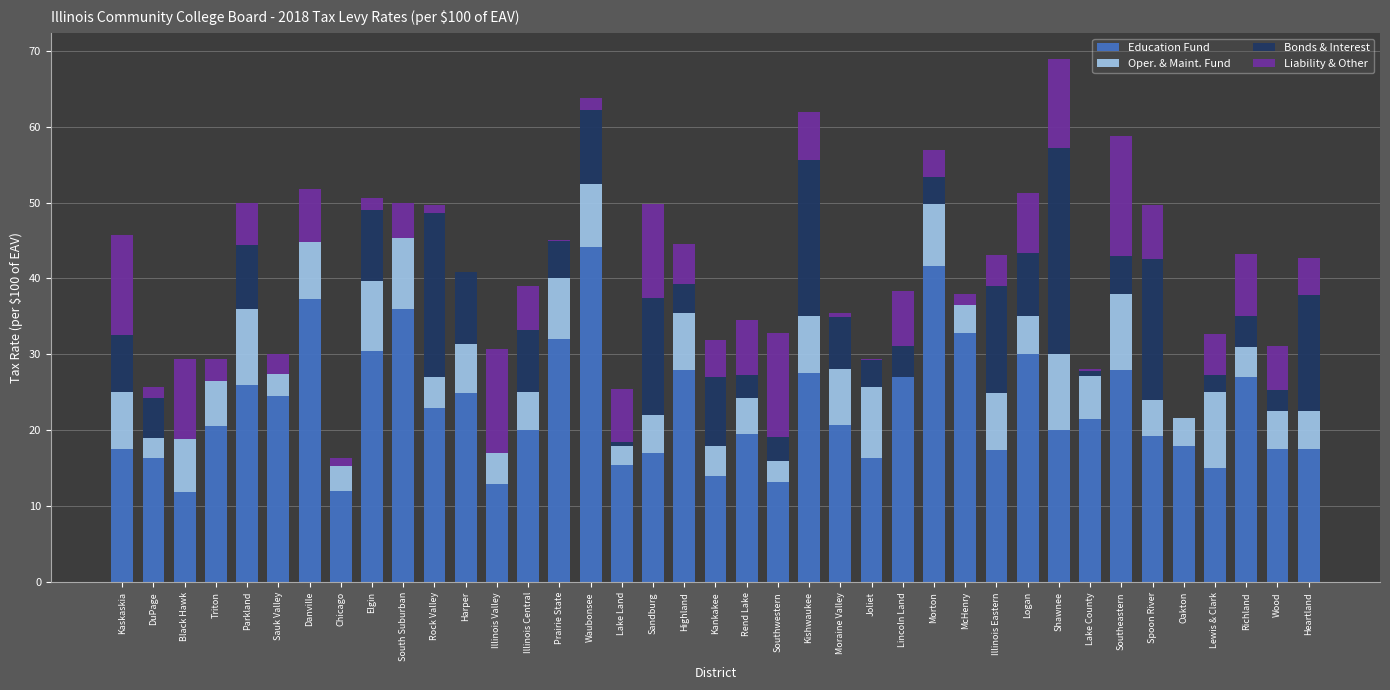

What is the approximate value of Education Fund at Triton?

20.6